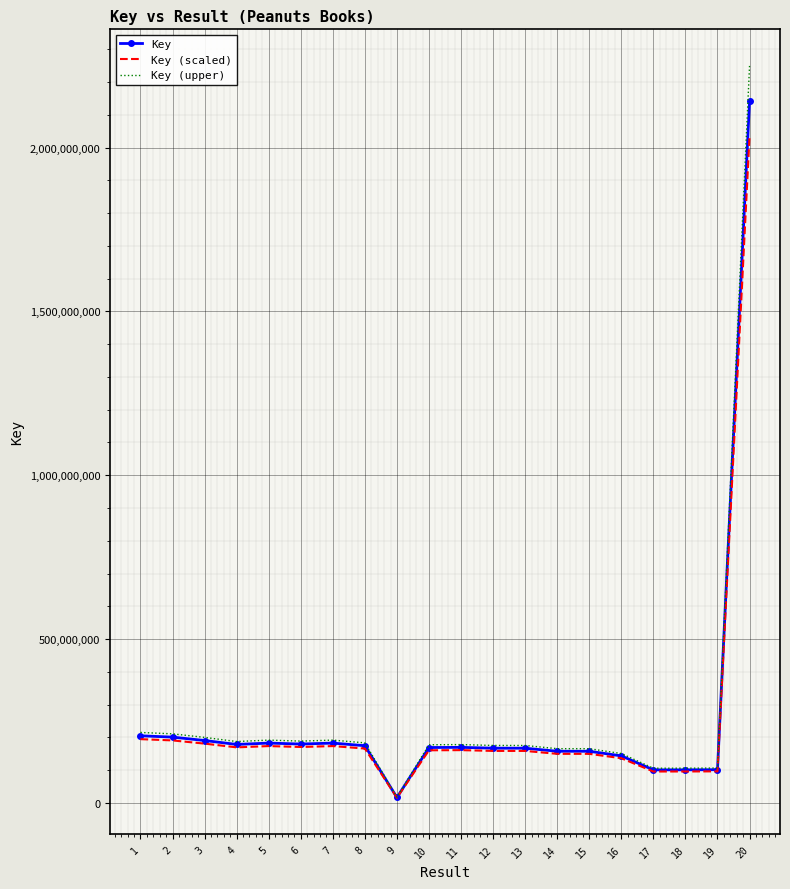

Which series has the widest spread of values?

Key (upper)